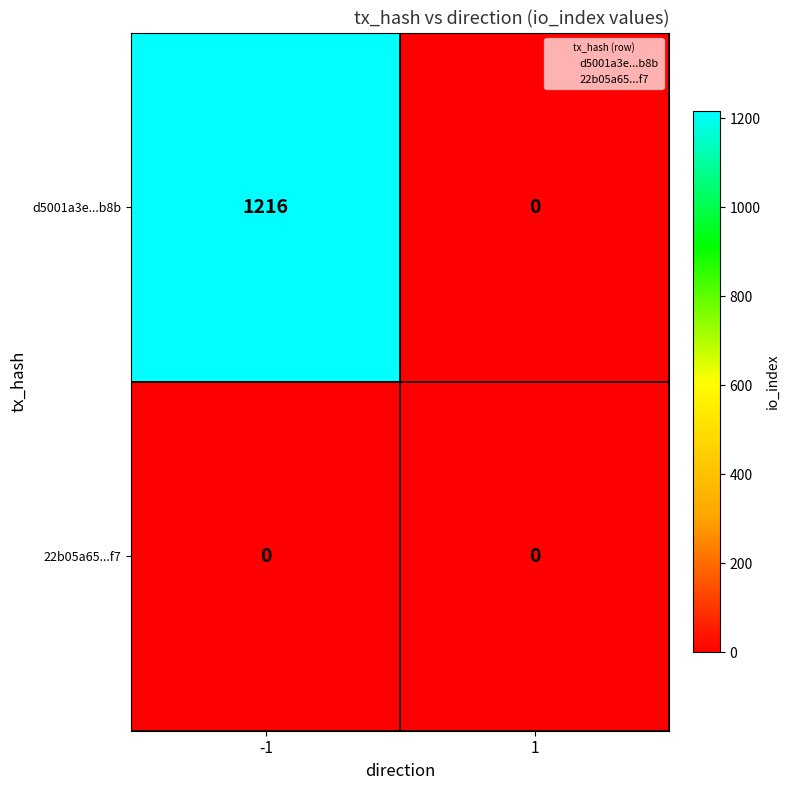

Rank the series by their maximum value, from lowest to highest.

22b05a65...f7, d5001a3e...b8b